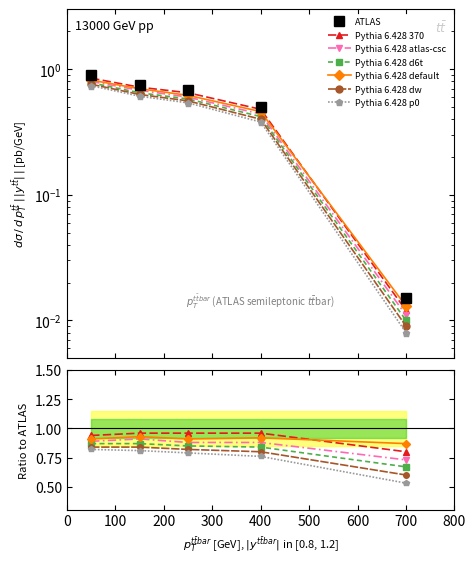

At how many categories does at least one series exceed 0?

5